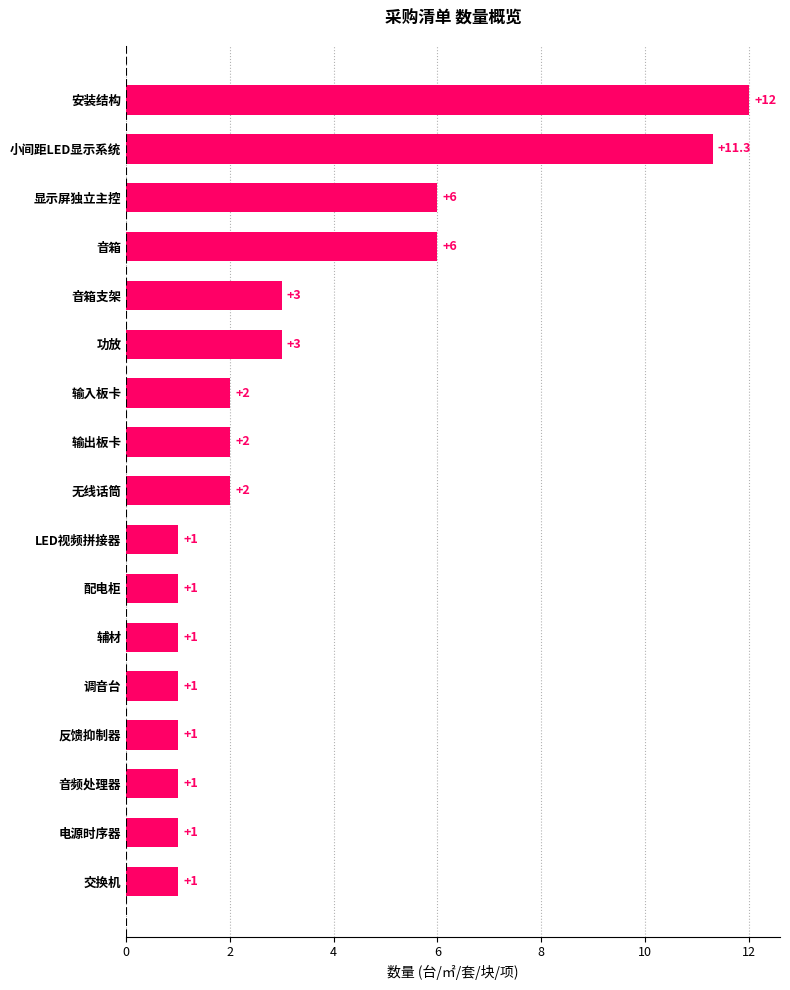

What is the sum of the values at 显示屏独立主控 and 配电柜?

7.0